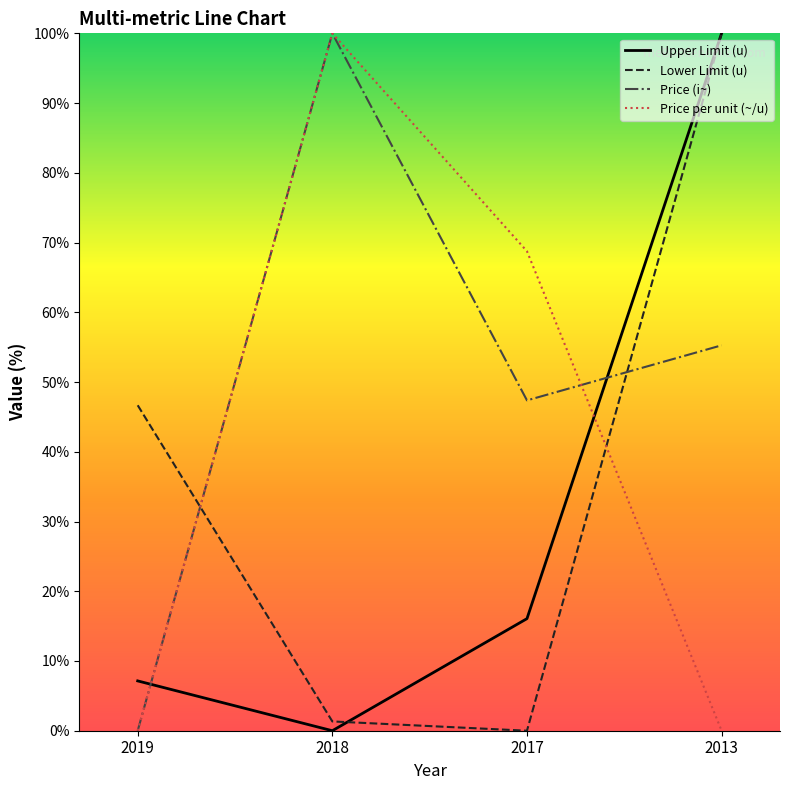

Is the value of Price per unit (~/u) at 2017 greater than the value of Price (i~) at 2019?

Yes